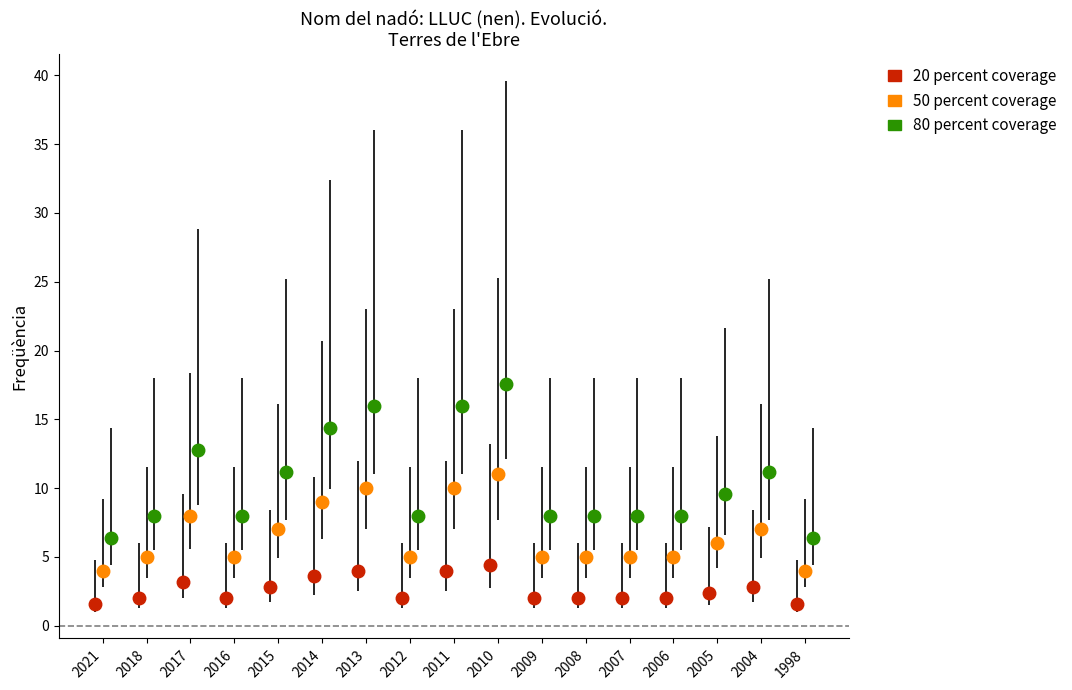

List the labels in order of value, largest first.

2010, 2013, 2011, 2014, 2017, 2015, 2004, 2005, 2018, 2016, 2012, 2009, 2008, 2007, 2006, 2021, 1998